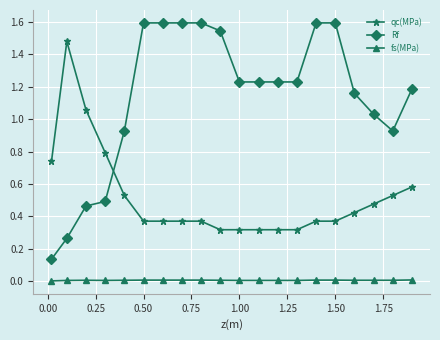

What is the maximum value shown in the chart?

1.6